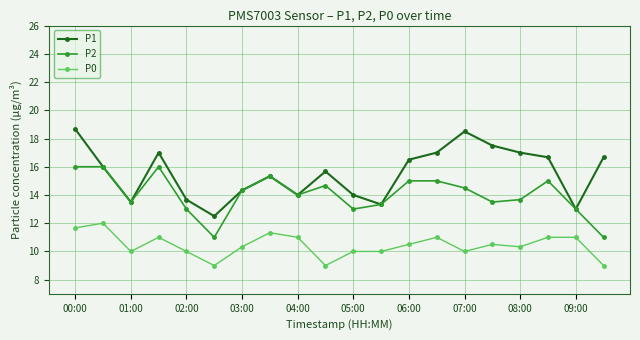

True or false: P1 and P0 cross at least once.

False